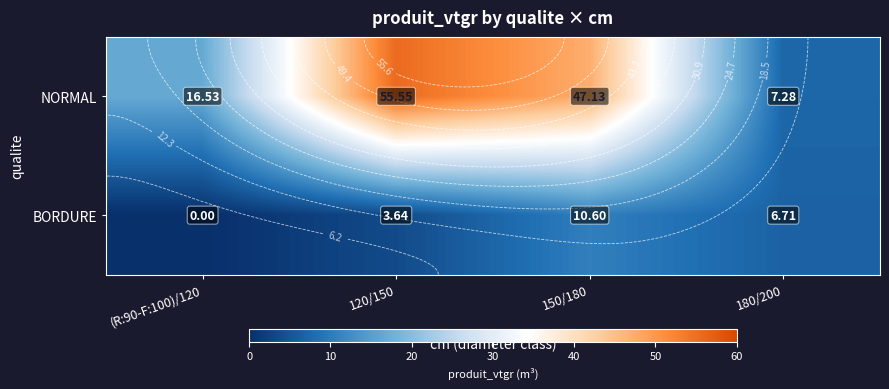

Rank the categories by NORMAL value from lowest to highest.

180/200, (R:90-F:100)/120, 150/180, 120/150